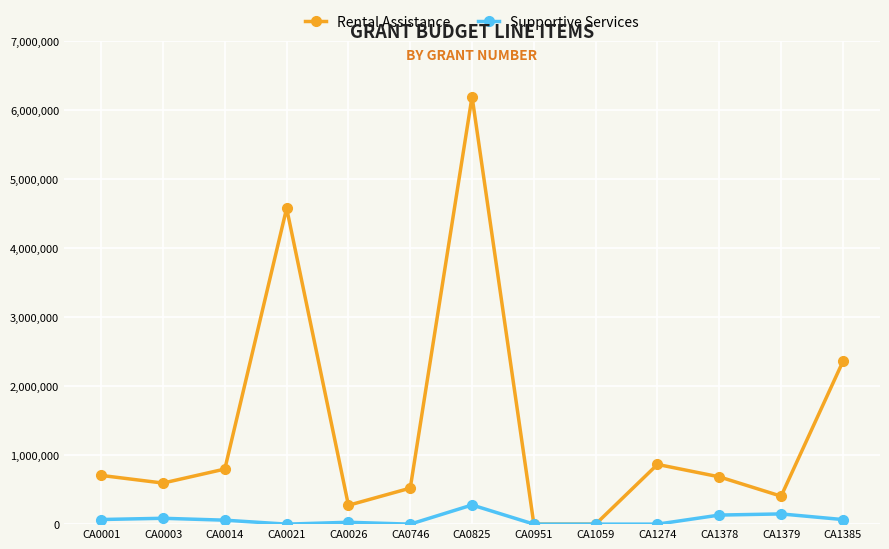

The value of Rental Assistance at CA0746 is 173744. True or false?

False